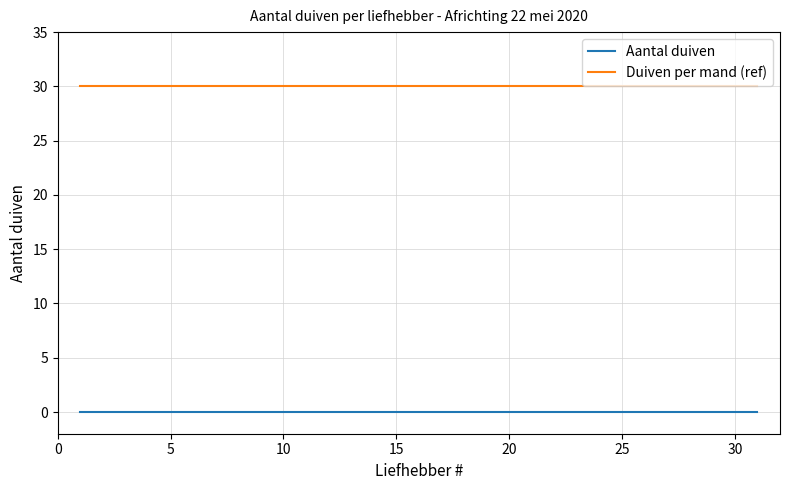

True or false: Aantal duiven and Duiven per mand (ref) cross at least once.

False